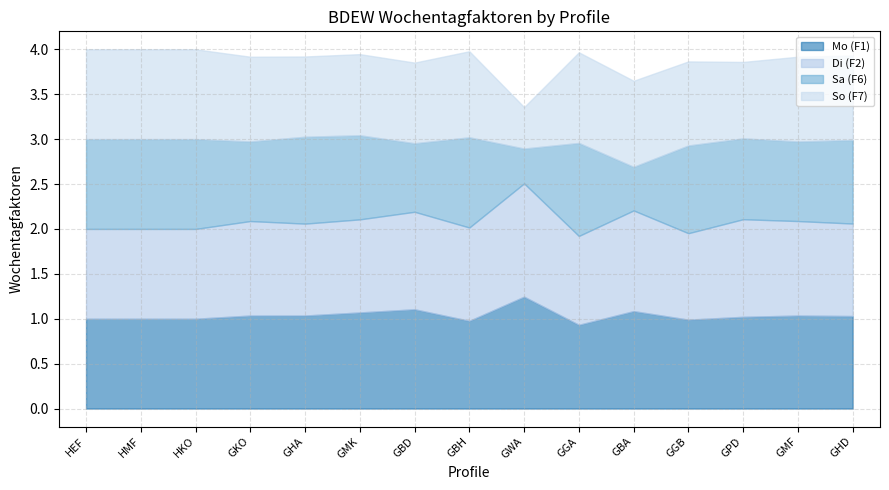

Which category has the highest value in the Mo (F1) series?

GWA